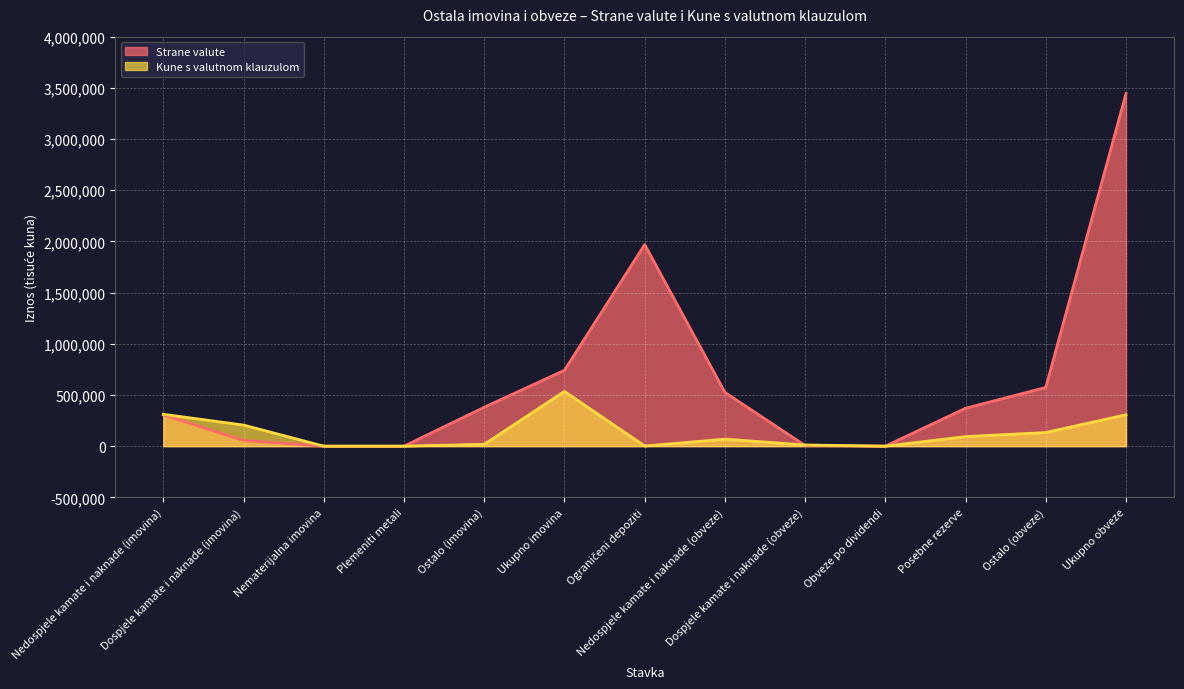

Between Ostalo (imovina) and Ukupno obveze, which series saw the biggest shift?

Strane valute